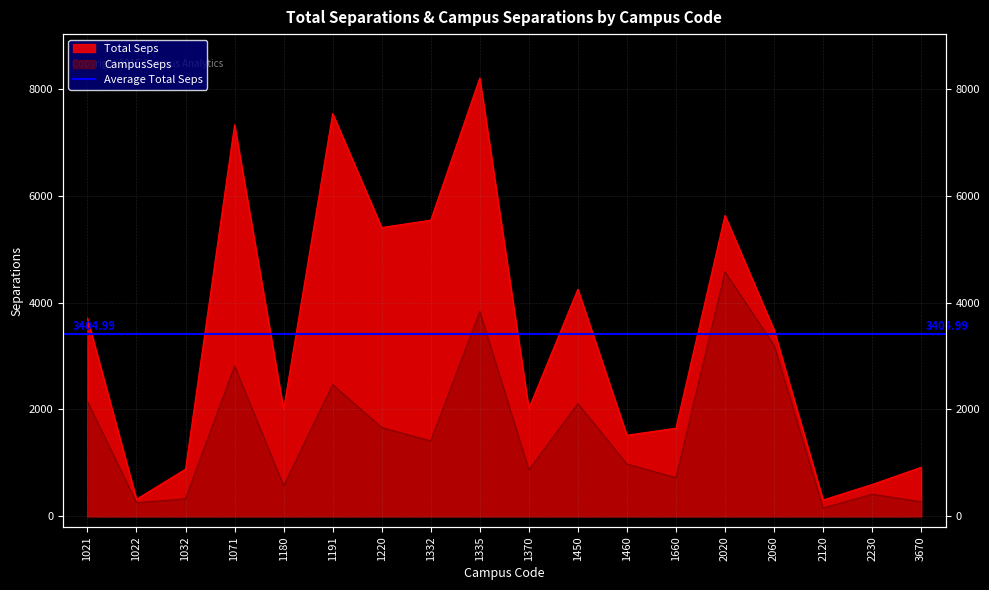

Is the value of Total Seps at 1660 greater than the value of CampusSeps at 1370?

Yes